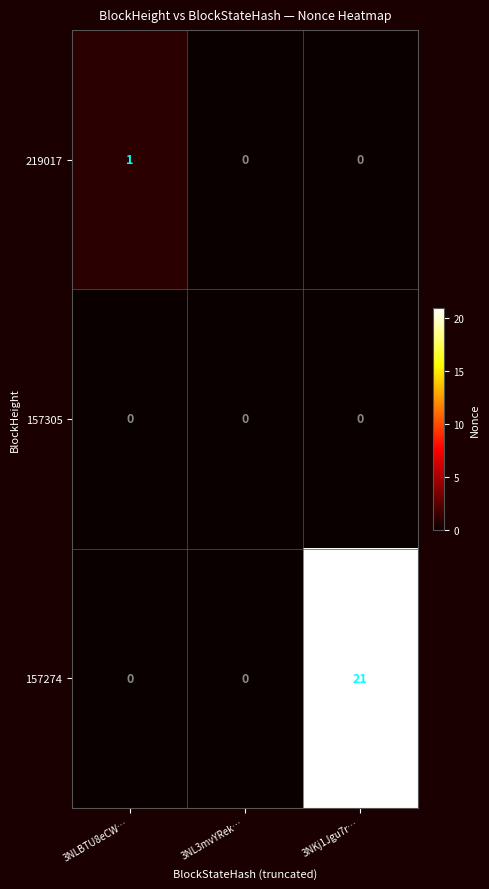

What is the total value across all series at 3NLBTU8eCW…?

1